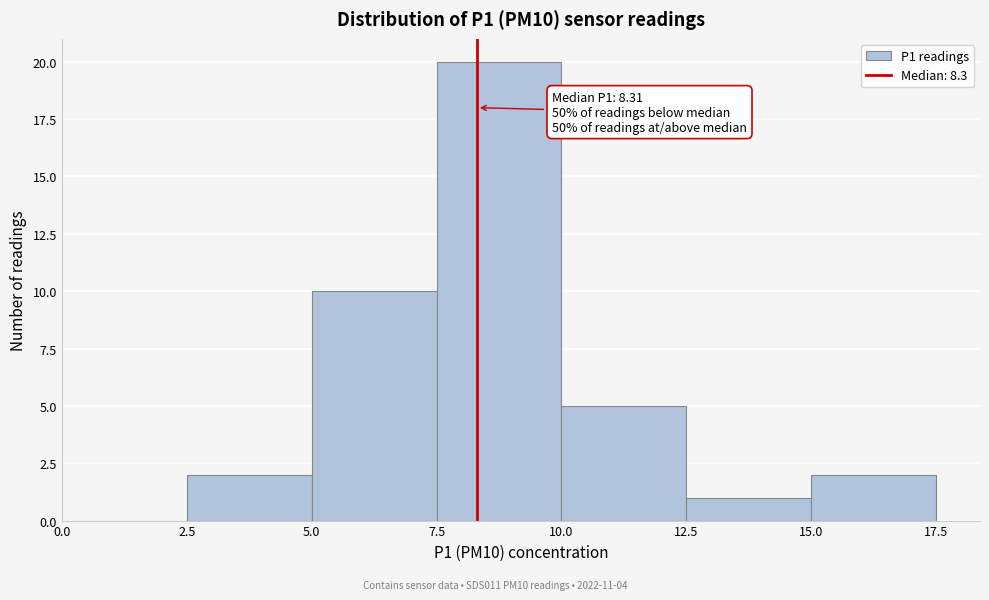

Which range on the x-axis has the tallest bar?

7.5 to 10.0